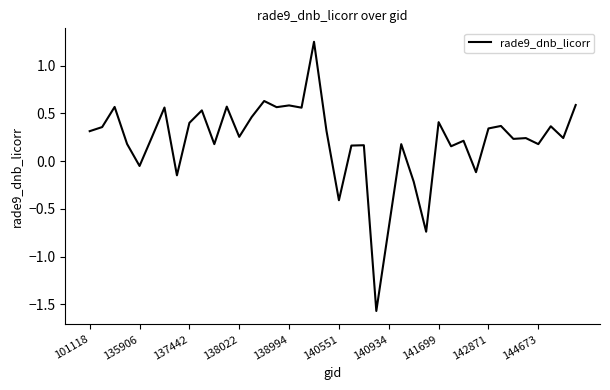

What is the difference between the maximum and minimum values?

2.8